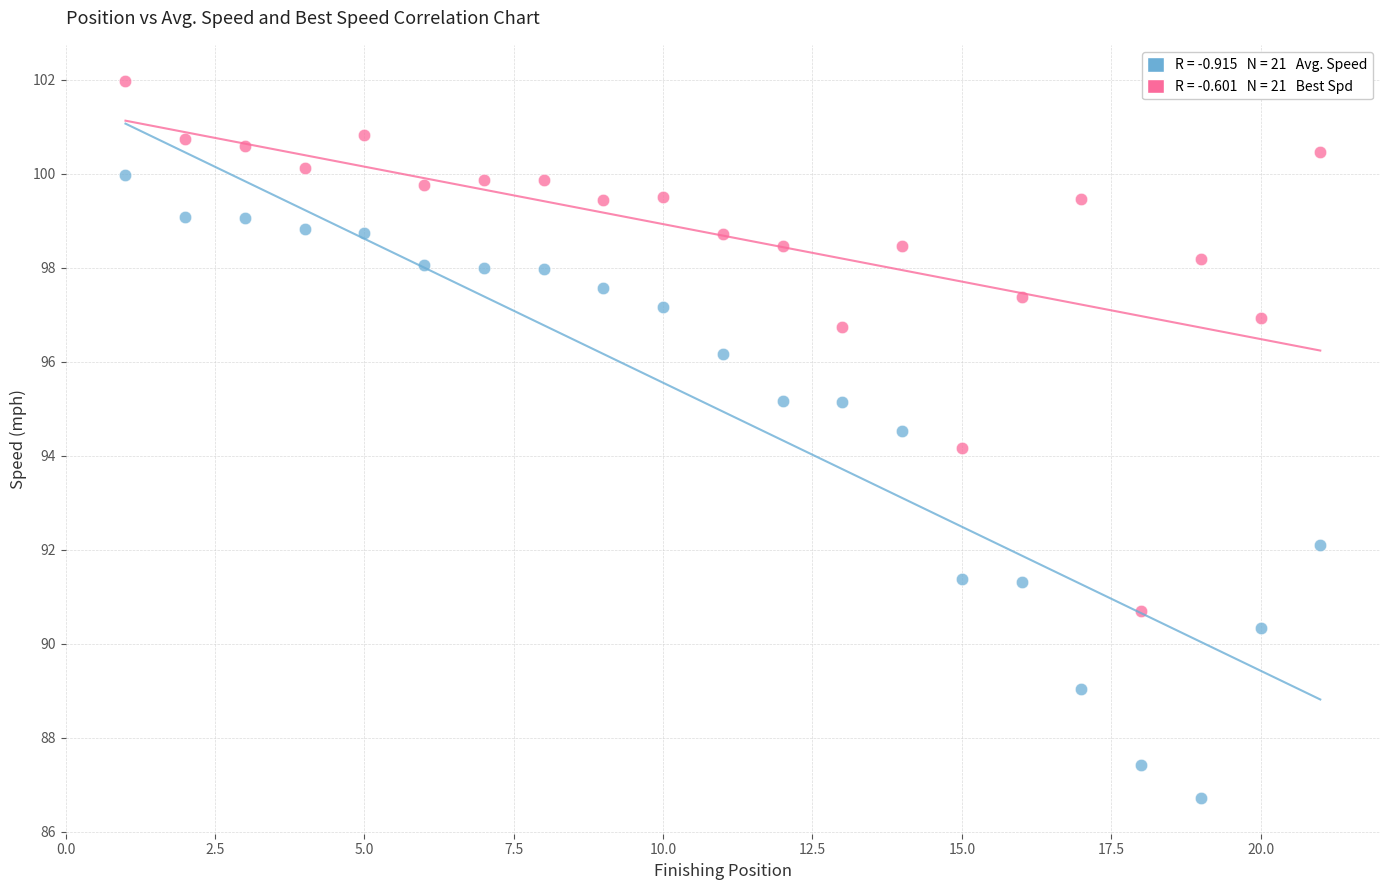

Across all data points, what is the range of Y values (max minus min)?

15.3